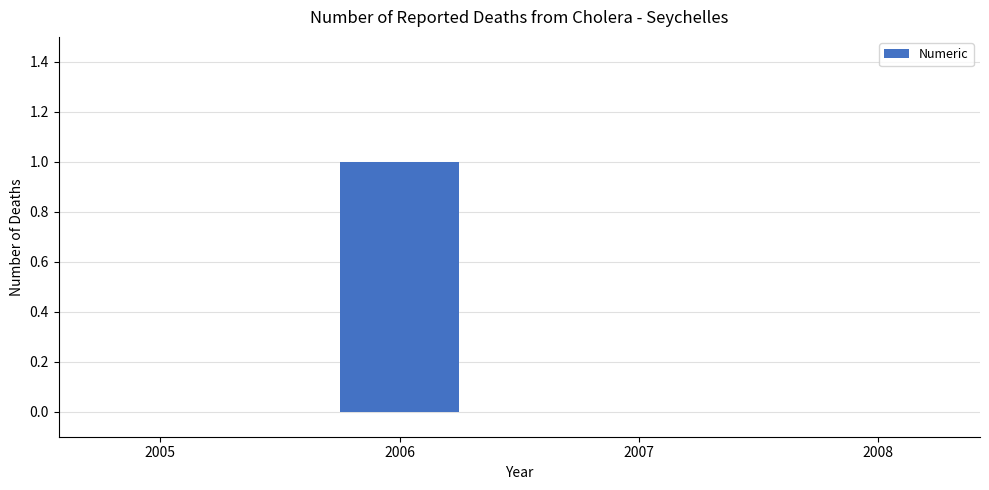

Are the bars horizontal?

No